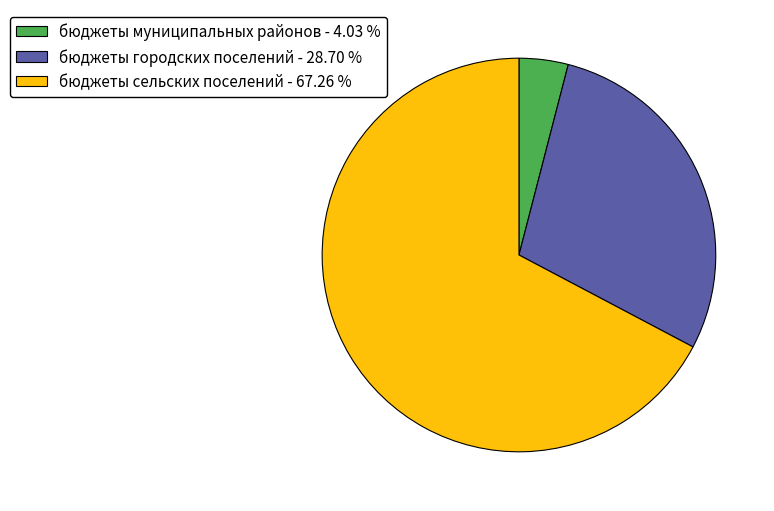

What is the ratio of the value at бюджеты сельских поселений to the value at бюджеты муниципальных районов?

16.7